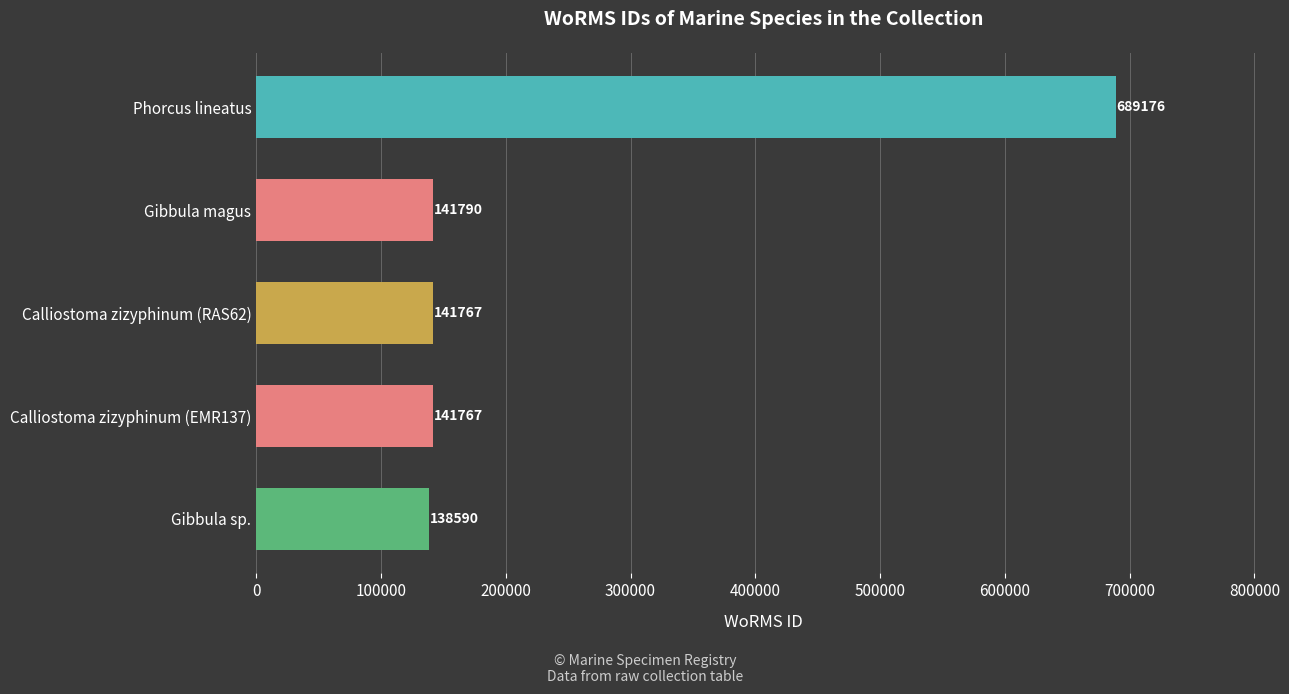

What is the change in value from Gibbula magus to Phorcus lineatus?

+547386